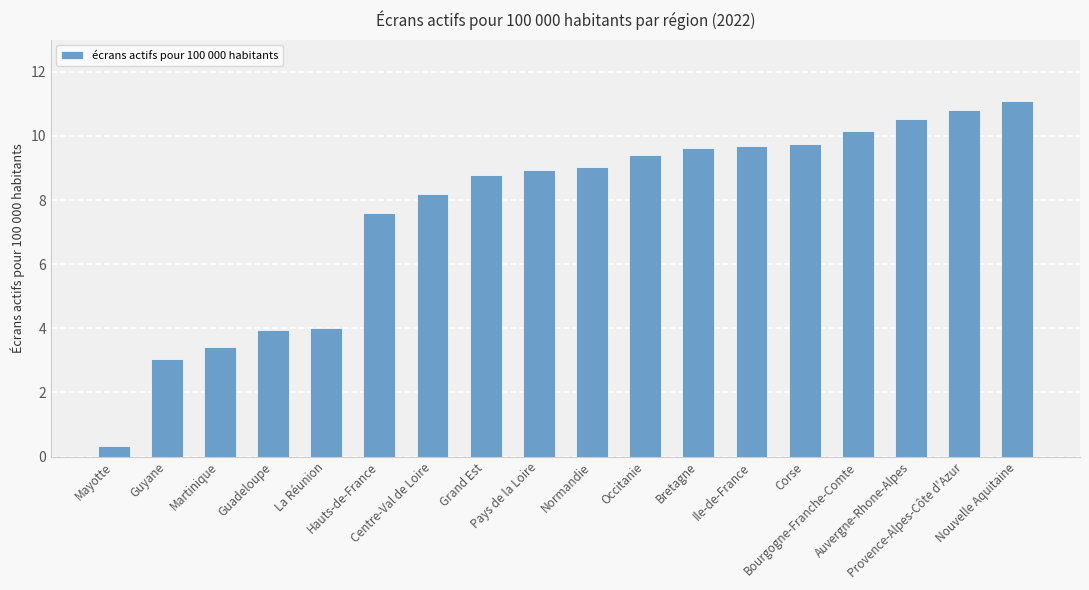

What is the ratio of the value at Normandie to the value at La Réunion?

2.2